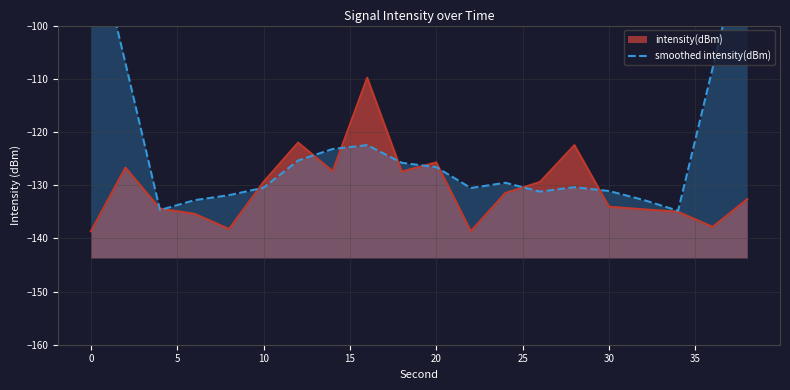

The value of intensity(dBm) at 10 is -187.0. True or false?

False